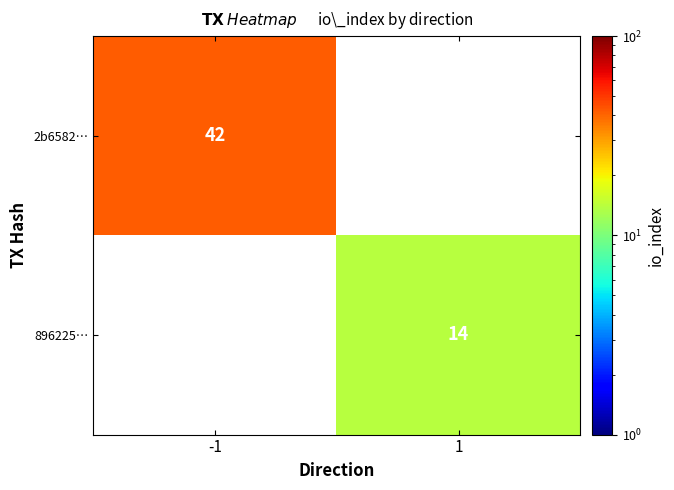

True or false: 896225… has a value of 14 at 1.

True